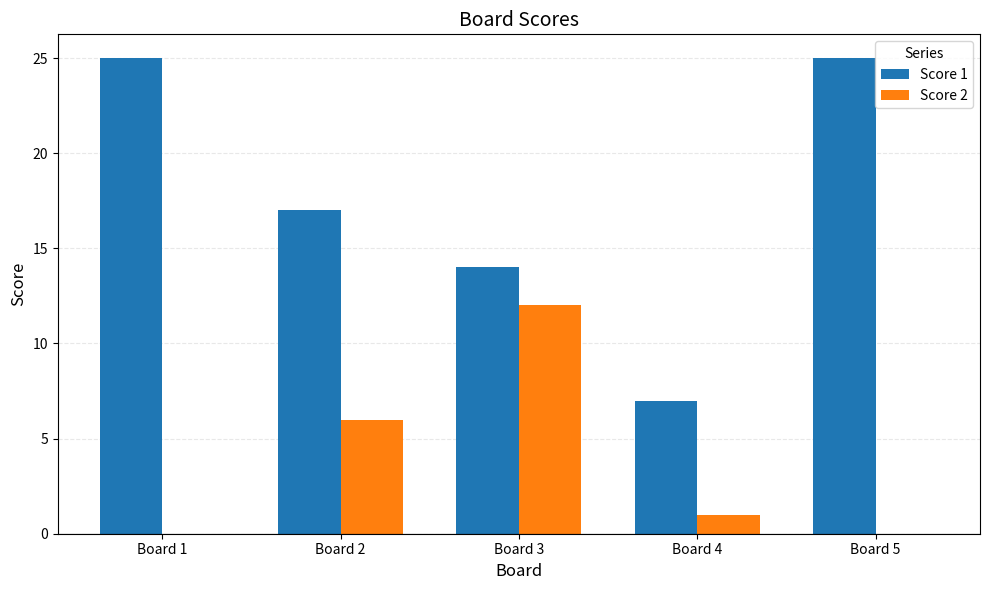

At which label is Score 2 closest to 6?

Board 2